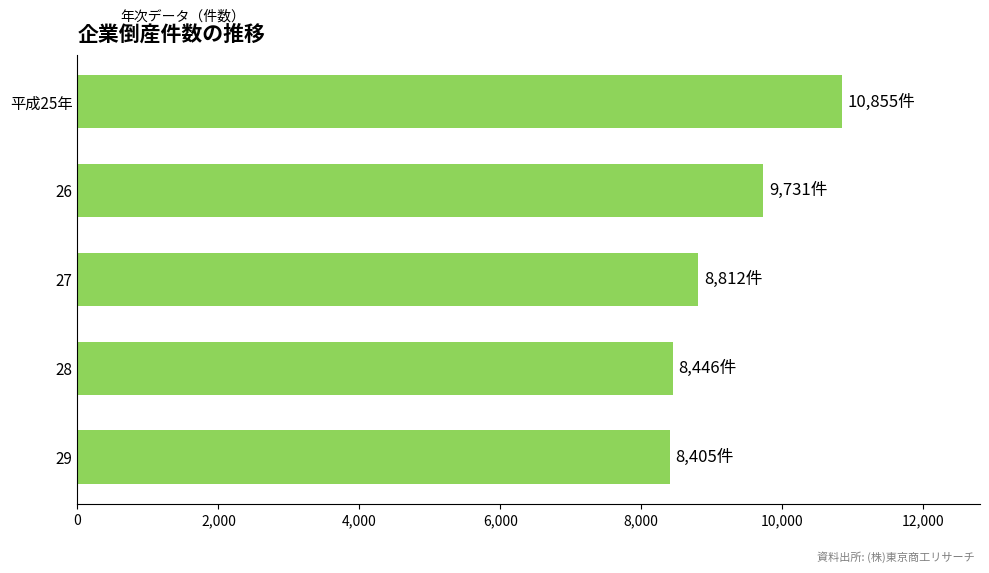

What is the change in value from 27 to 29?

-407